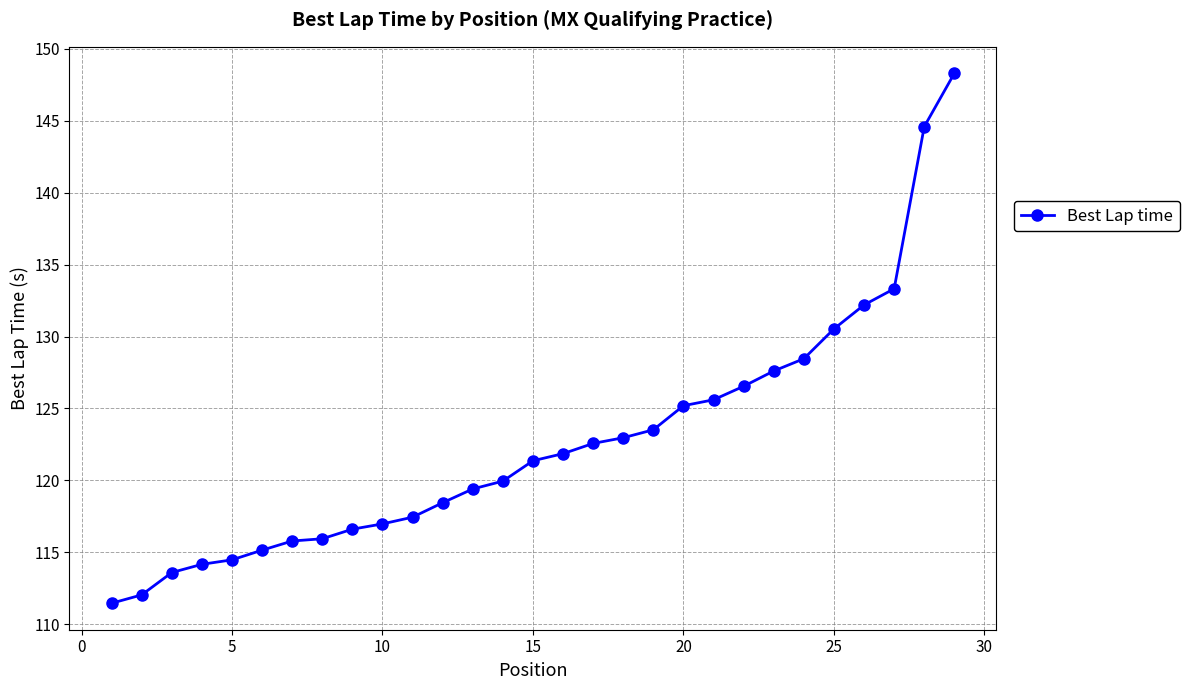

What is the value of the 28th point from the left?

144.6